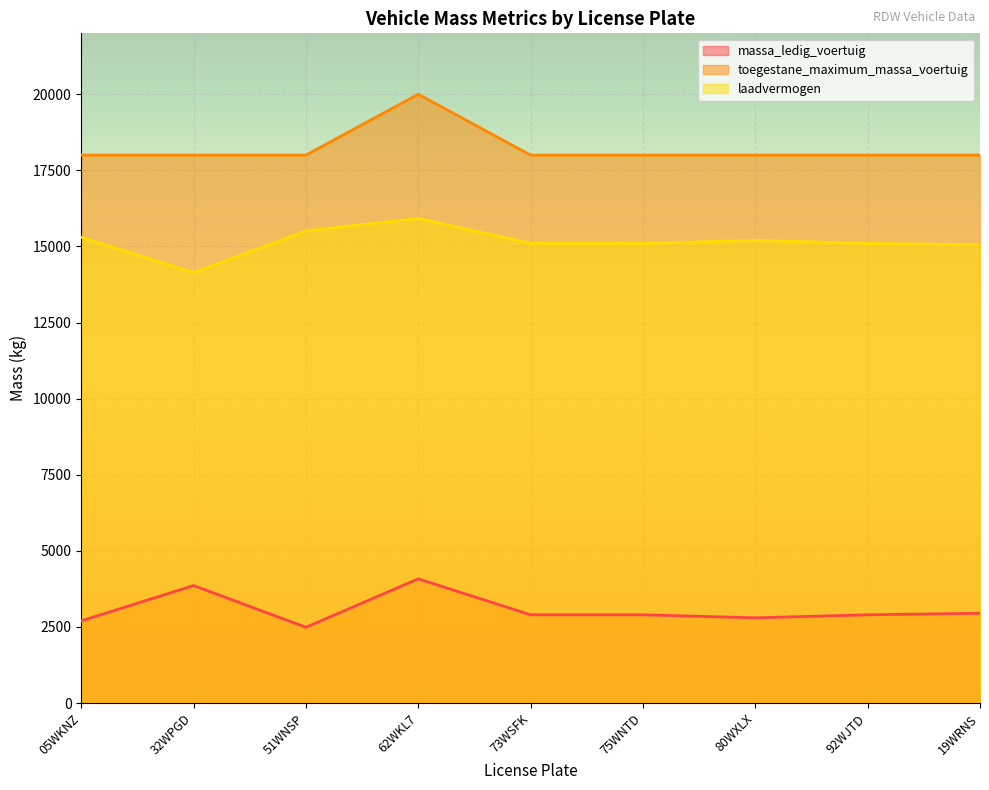

At which label does massa_ledig_voertuig reach its minimum?

51WNSP